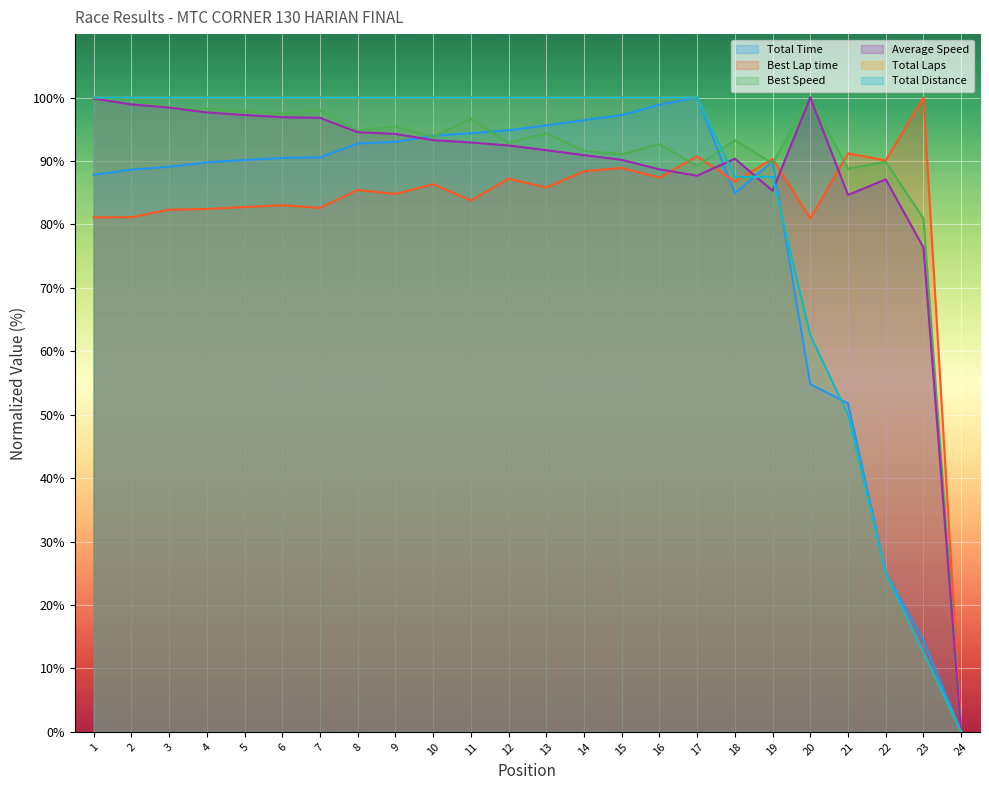

What is the maximum value for Average Speed?

100.0